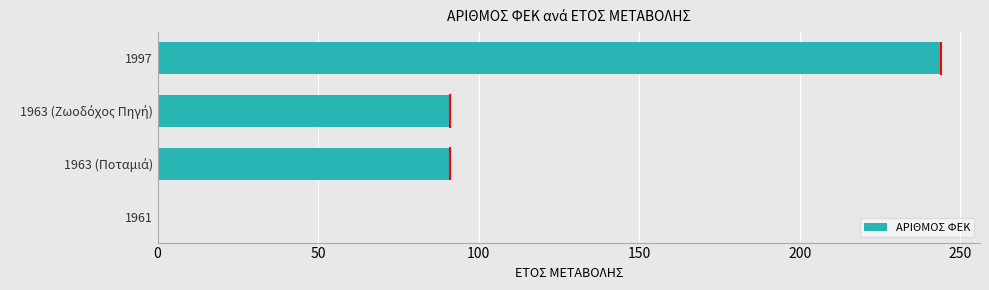

What is the sum of all values?

426